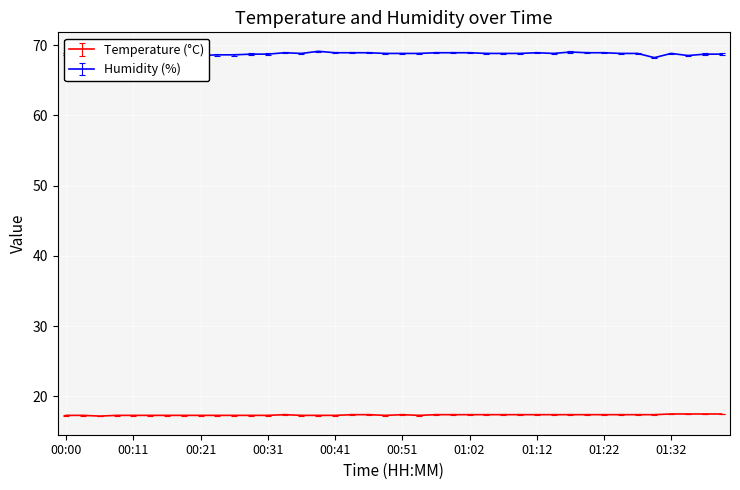

What is the lowest value of the Temperature (°C) series?

17.2